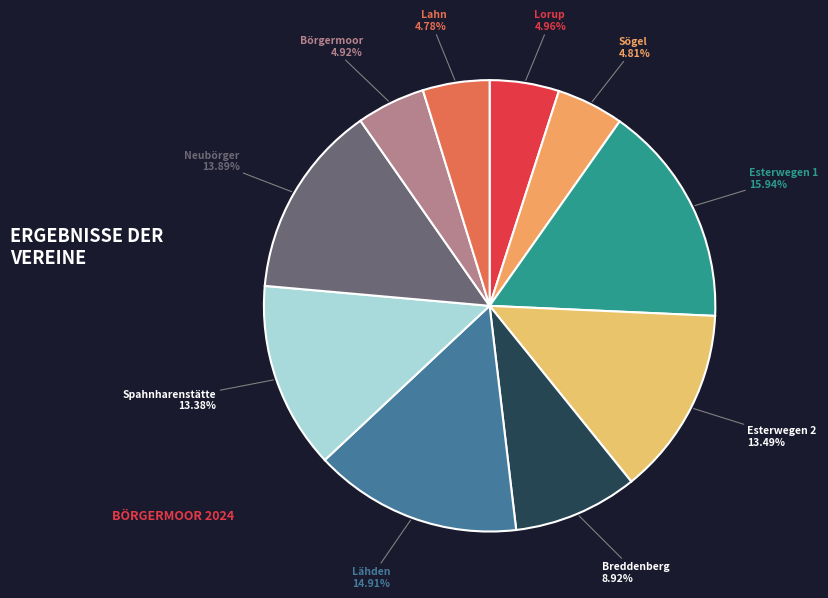

Is it true that Lahn is 5% of the pie?

True